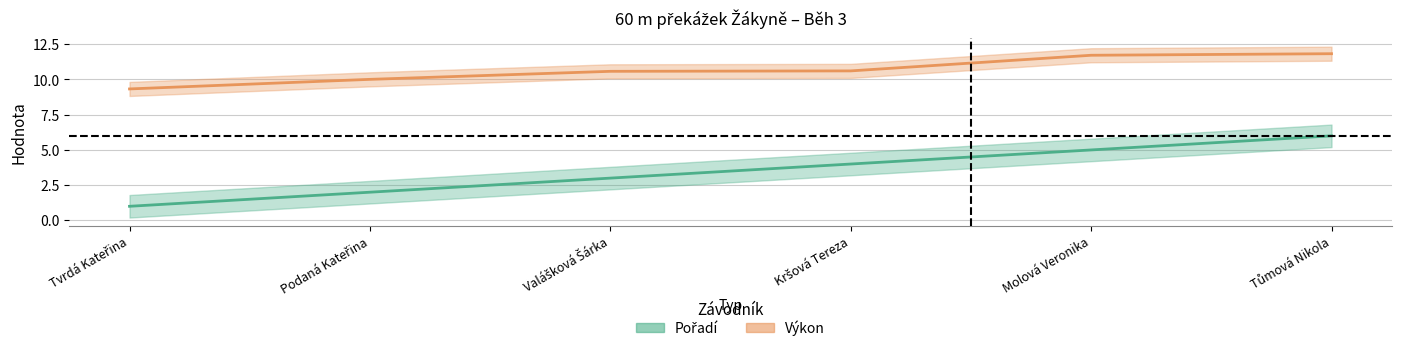

Which series has the largest total across all categories?

Výkon